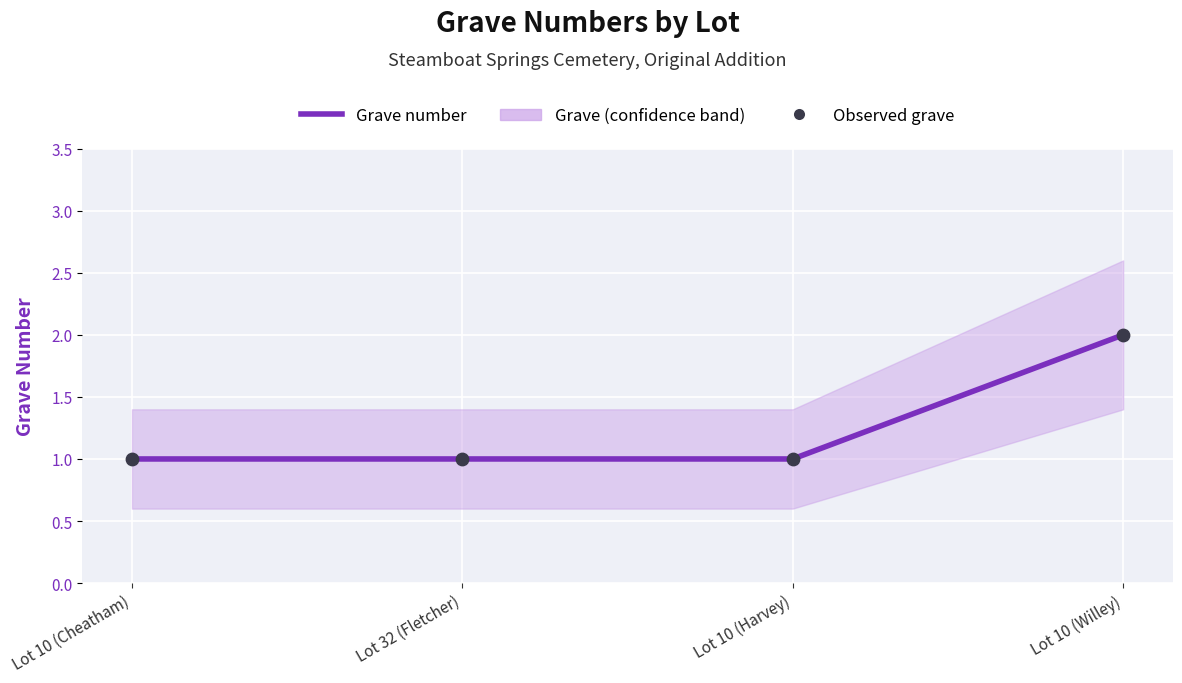

At how many categories does at least one series exceed 1?

1